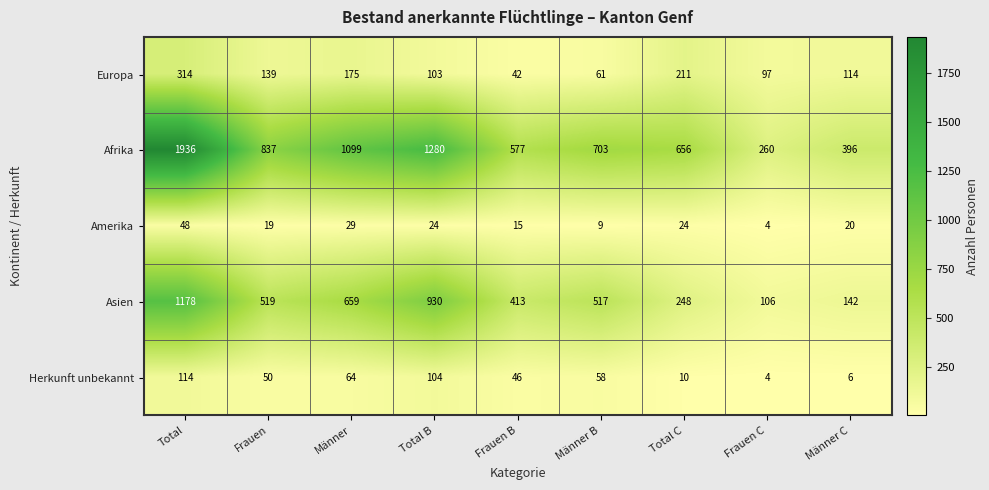

What is the difference between the maximum and second lowest values in the Asien series?

1036